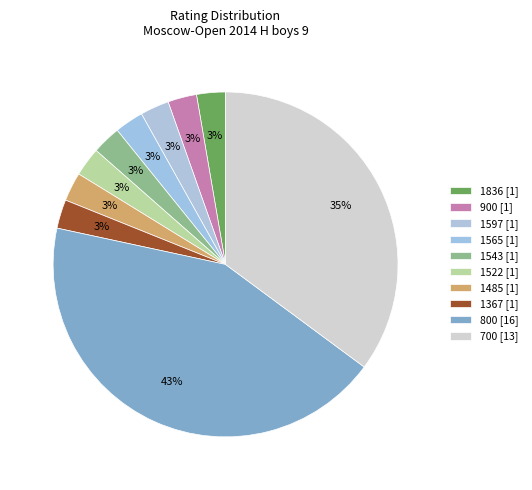

How many slices are in this pie chart?

10